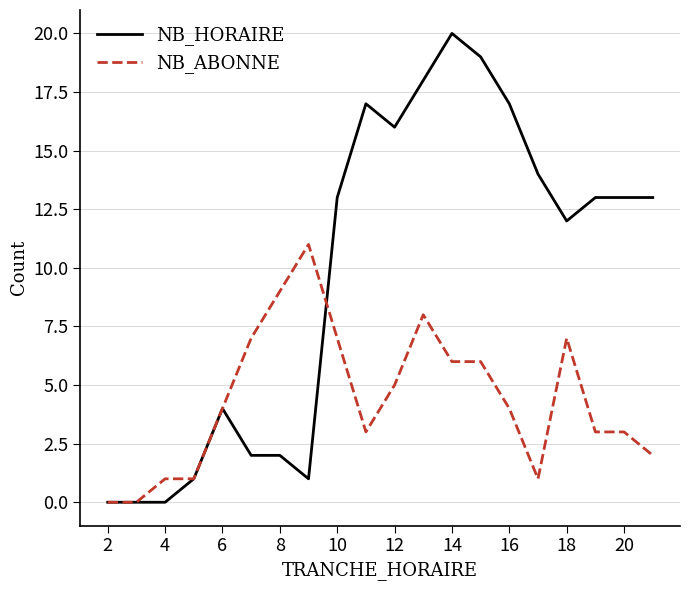

What is the average value of the NB_ABONNE series?

4